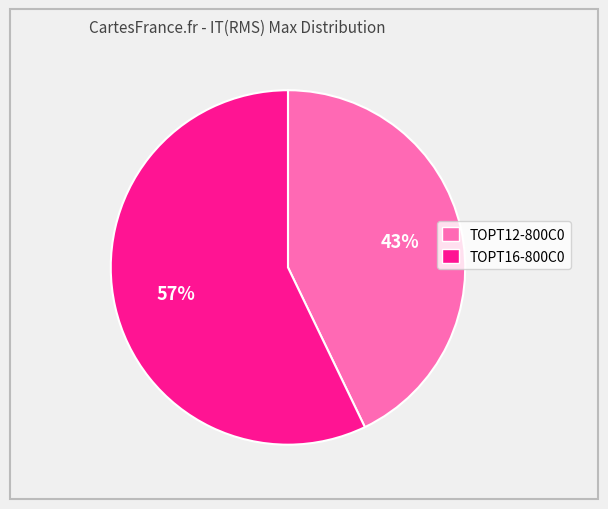

To the nearest percent, what is the combined percentage of TOPT16-800C0 and TOPT12-800C0?

100%